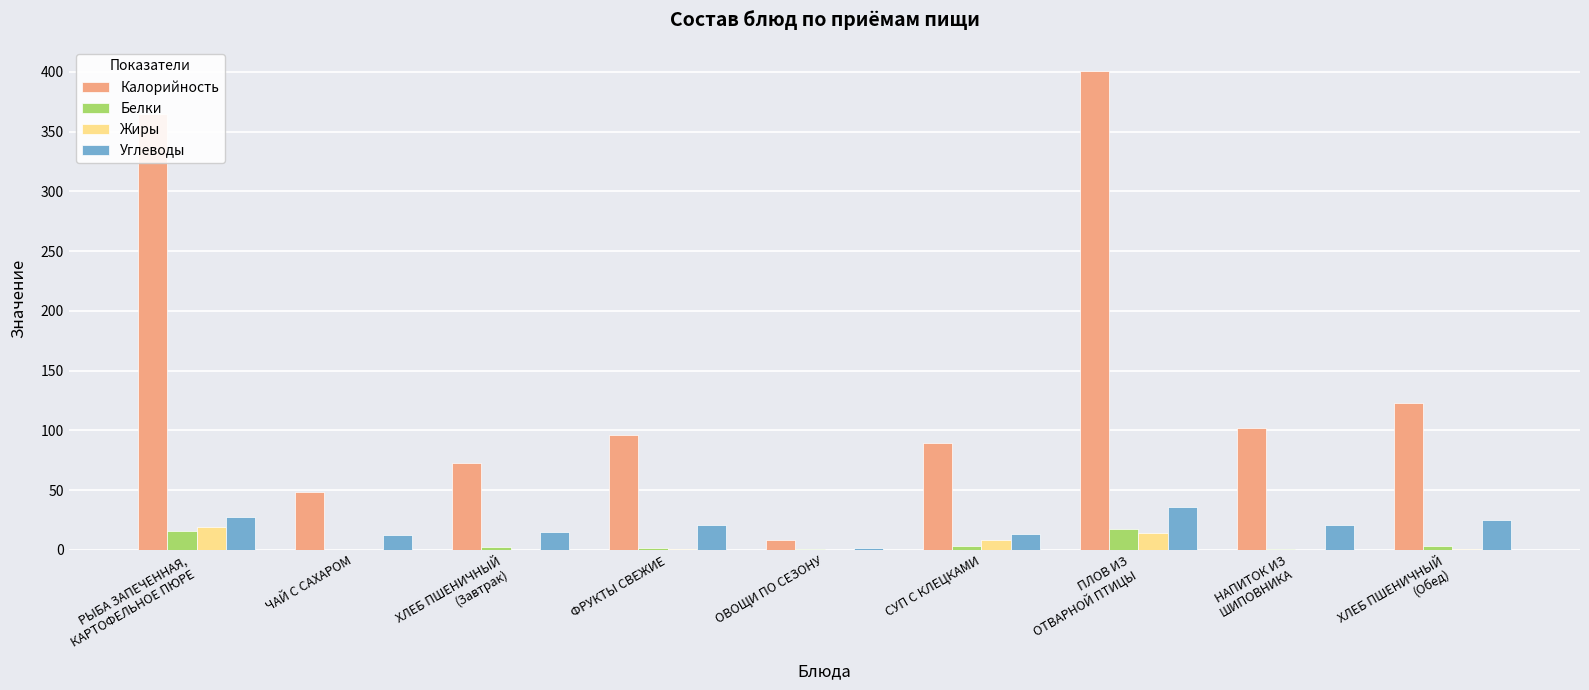

Which series has the largest total across all categories?

Калорийность